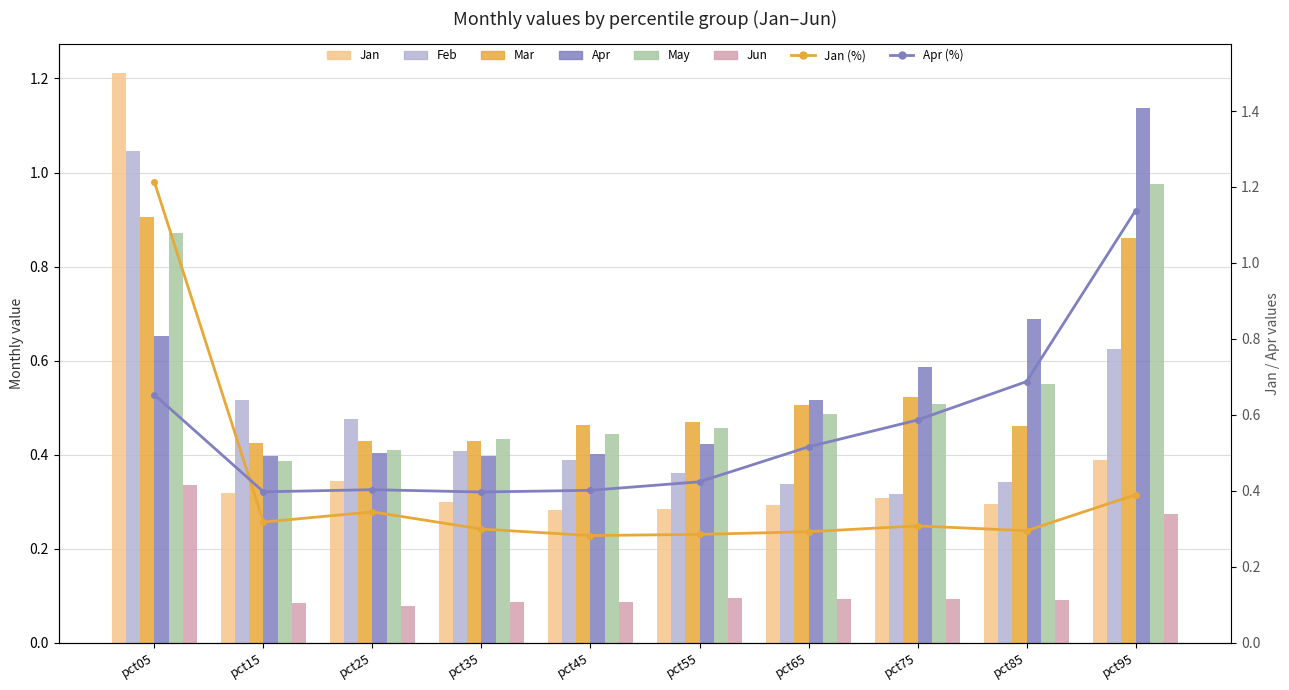

True or false: Mar has a value of 0.7 at pct35.

False